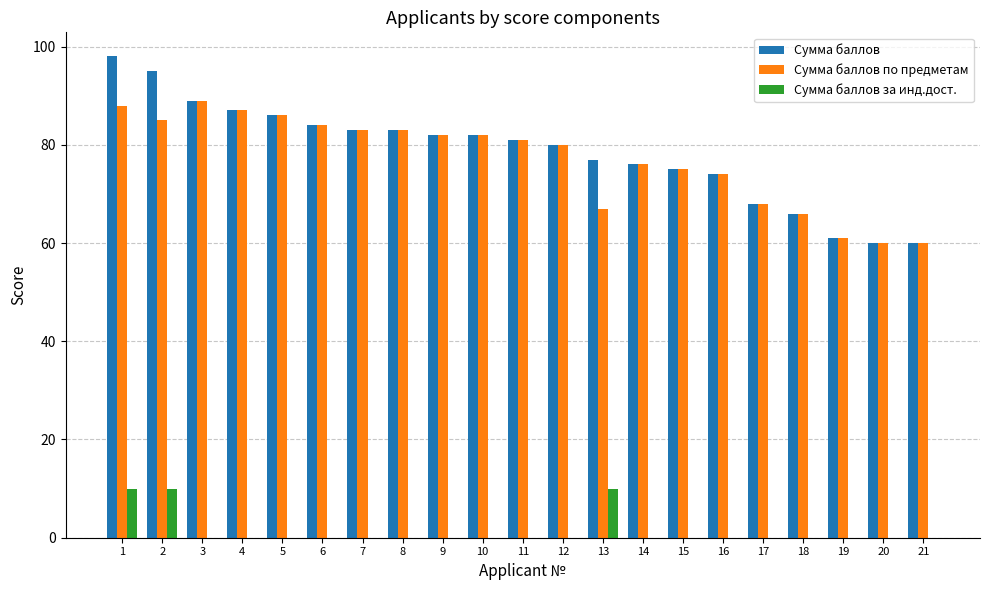

What is the approximate value of Сумма баллов за инд.дост. at 2, to the nearest 5?

10